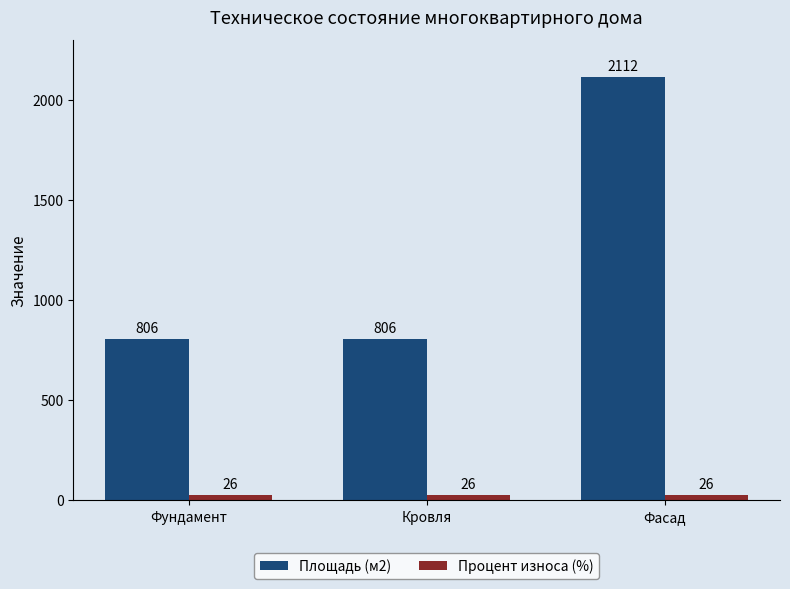

What is the highest value of the Процент износа (%) series?

26